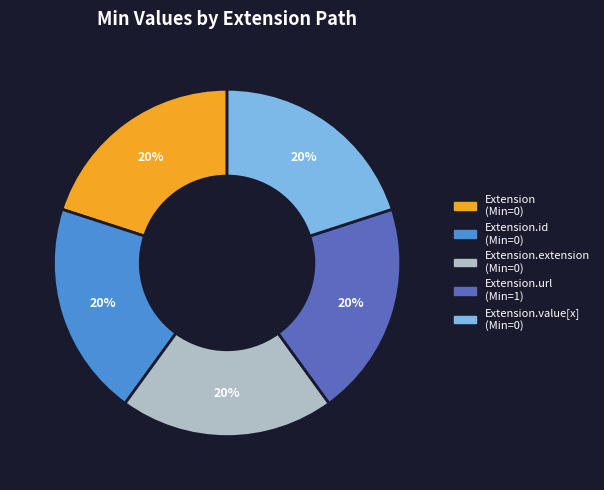

Does any single category account for the majority?

No